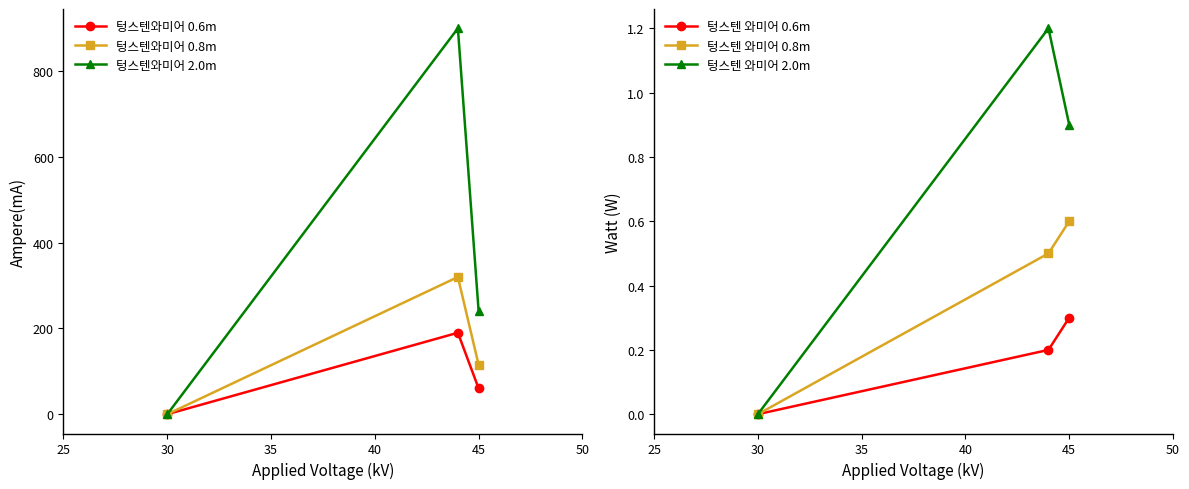

Reading right to left, extract all data points from this chart.

텅스텐와미어 0.6m: 60.0	190.0	0.0
텅스텐와미어 0.8m: 115.0	320.0	0.0
텅스텐와미어 2.0m: 240.0	900.0	0.0
텅스텐 와미어 0.6m: 0.3	0.2	0.0
텅스텐 와미어 0.8m: 0.6	0.5	0.0
텅스텐 와미어 2.0m: 0.9	1.2	0.0